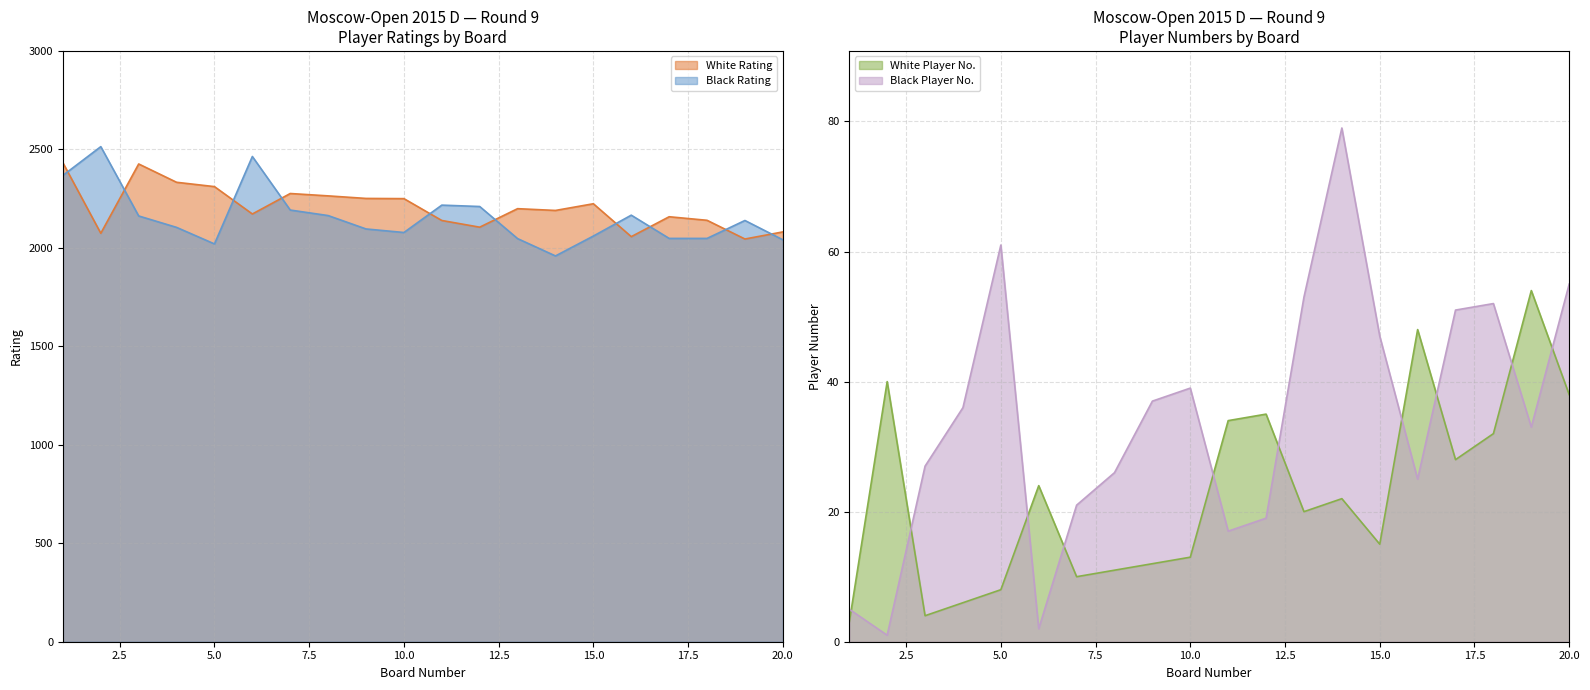

True or false: Black No. has more than 0 interior local peaks.

True